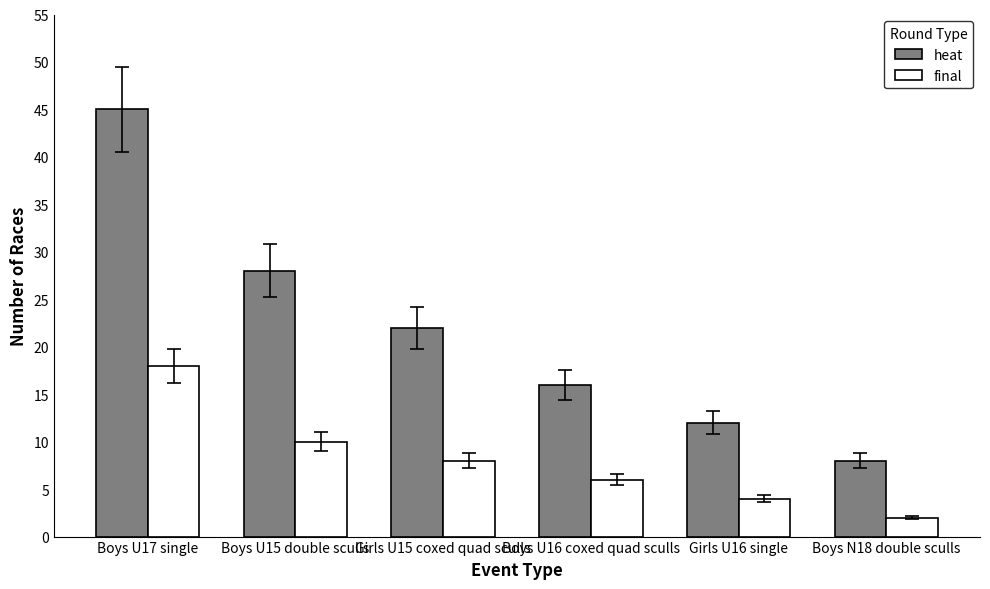

Reading left to right, transcribe all the data shown in this chart.

heat: 45	28	22	16	12	8
final: 18	10	8	6	4	2